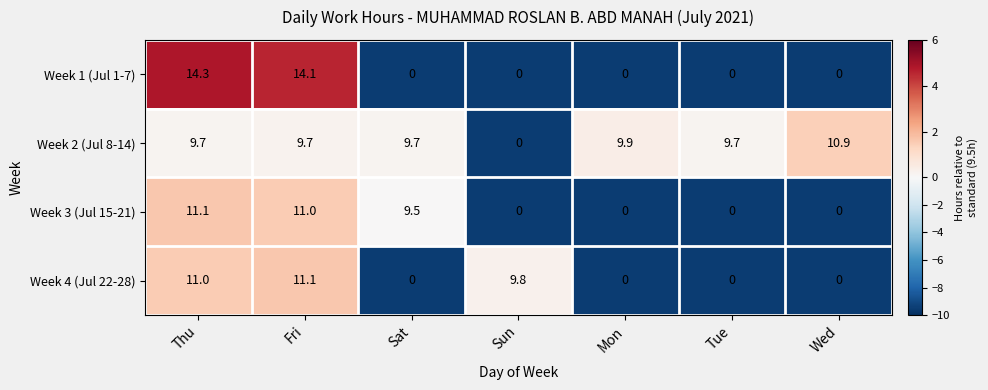

What is the difference between the maximum and second lowest values in the Week 3 (Jul 15-21) series?

11.1